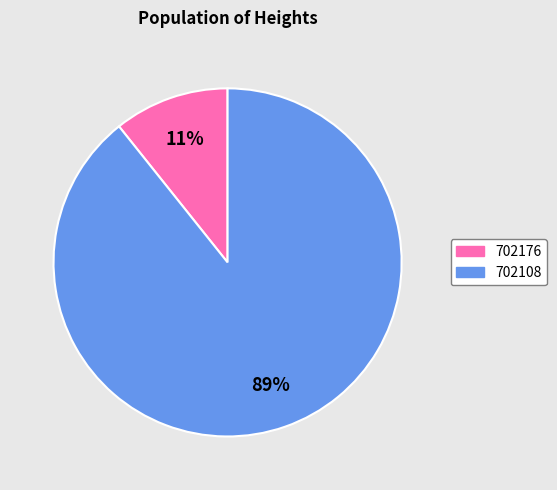

Count the number of slices in the pie.

2